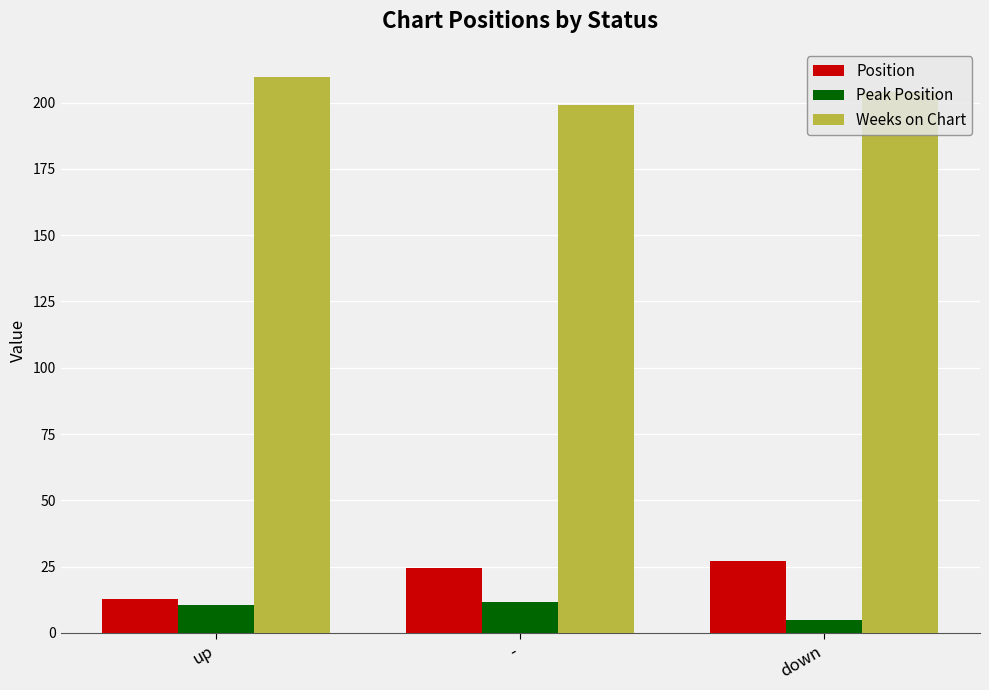

At how many categories does at least one series exceed 101?

3